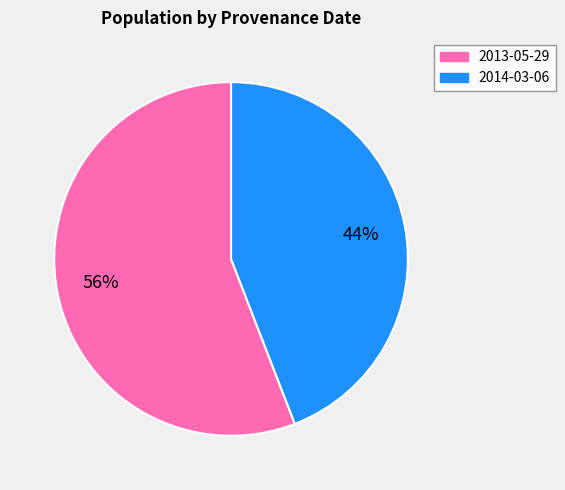

Between 2014-03-06 and 2013-05-29, which is larger?

2013-05-29